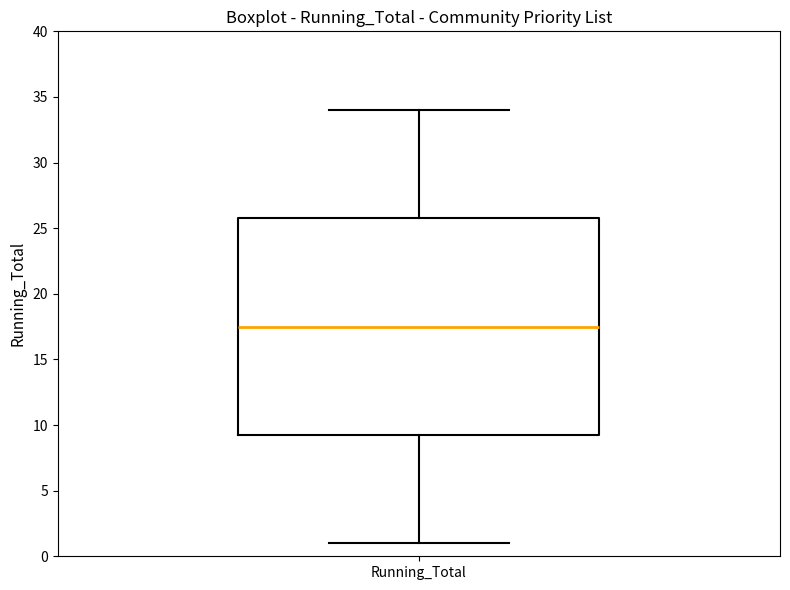

Read this box plot against the y-axis: the position of the median line, the range covered by the box, and the ends of both whiskers. The values are not printed on the chart, so give them approximately, as read against the axis.

median 17.5, box 9.5 to 26.0, whiskers 1.0 to 34.0